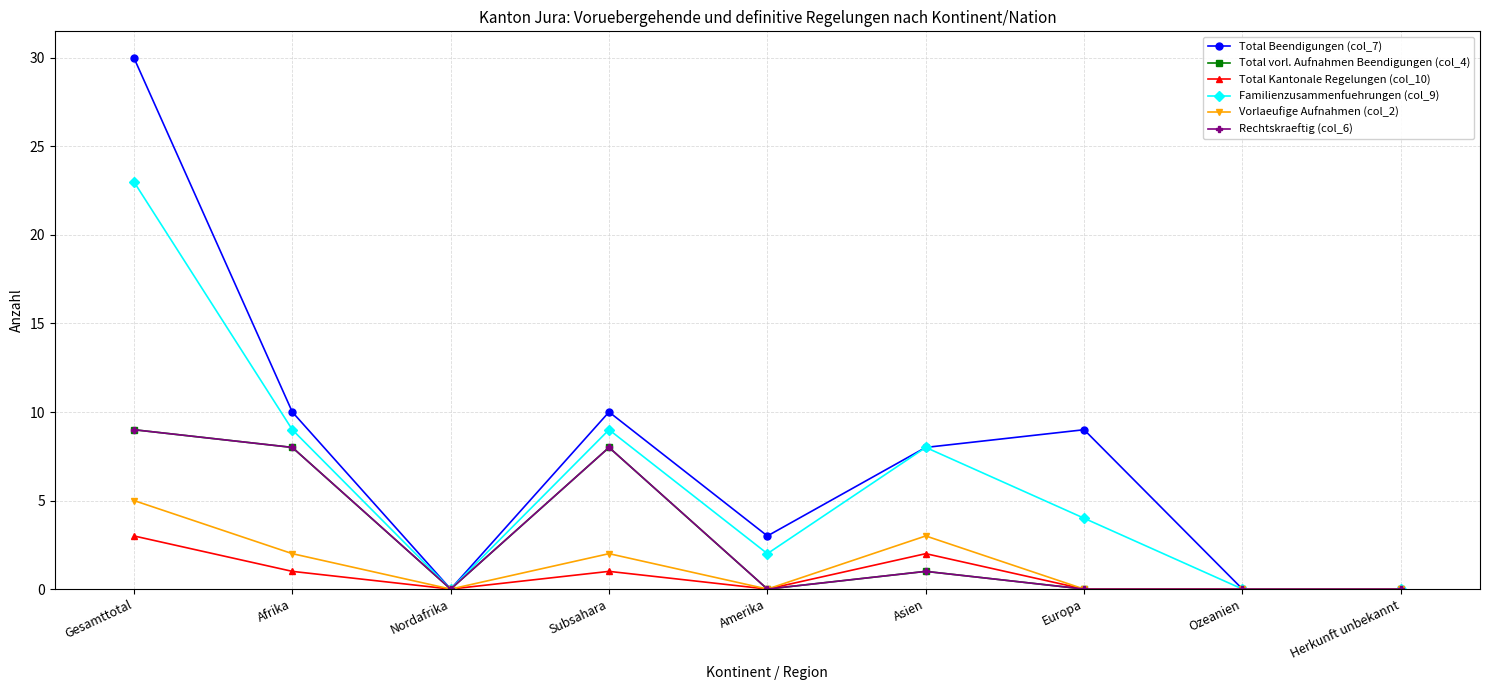

Reading left to right, list all the values displayed in this chart.

Total Beendigungen (col_7): Gesamttotal=30	Afrika=10	Nordafrika=0	Subsahara=10	Amerika=3	Asien=8	Europa=9	Ozeanien=0	Herkunft unbekannt=0
Total vorl. Aufnahmen Beendigungen (col_4): Gesamttotal=9	Afrika=8	Nordafrika=0	Subsahara=8	Amerika=0	Asien=1	Europa=0	Ozeanien=0	Herkunft unbekannt=0
Total Kantonale Regelungen (col_10): Gesamttotal=3	Afrika=1	Nordafrika=0	Subsahara=1	Amerika=0	Asien=2	Europa=0	Ozeanien=0	Herkunft unbekannt=0
Familienzusammenfuehrungen (col_9): Gesamttotal=23	Afrika=9	Nordafrika=0	Subsahara=9	Amerika=2	Asien=8	Europa=4	Ozeanien=0	Herkunft unbekannt=0
Vorlaeufige Aufnahmen (col_2): Gesamttotal=5	Afrika=2	Nordafrika=0	Subsahara=2	Amerika=0	Asien=3	Europa=0	Ozeanien=0	Herkunft unbekannt=0
Rechtskraeftig (col_6): Gesamttotal=9	Afrika=8	Nordafrika=0	Subsahara=8	Amerika=0	Asien=1	Europa=0	Ozeanien=0	Herkunft unbekannt=0